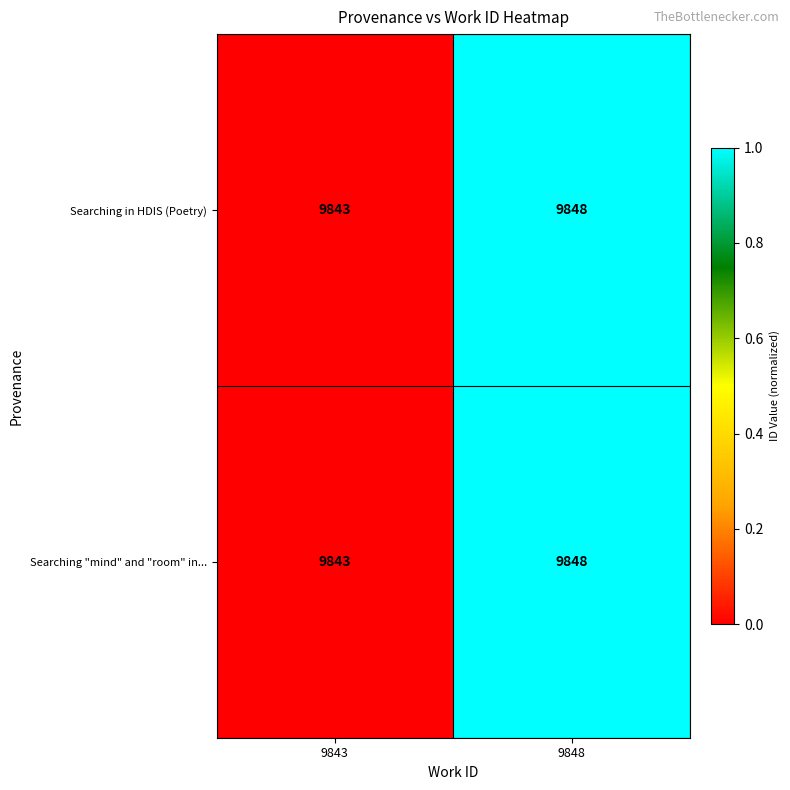

Rank the categories by Searching "mind" and "room" in... value from lowest to highest.

9843, 9848